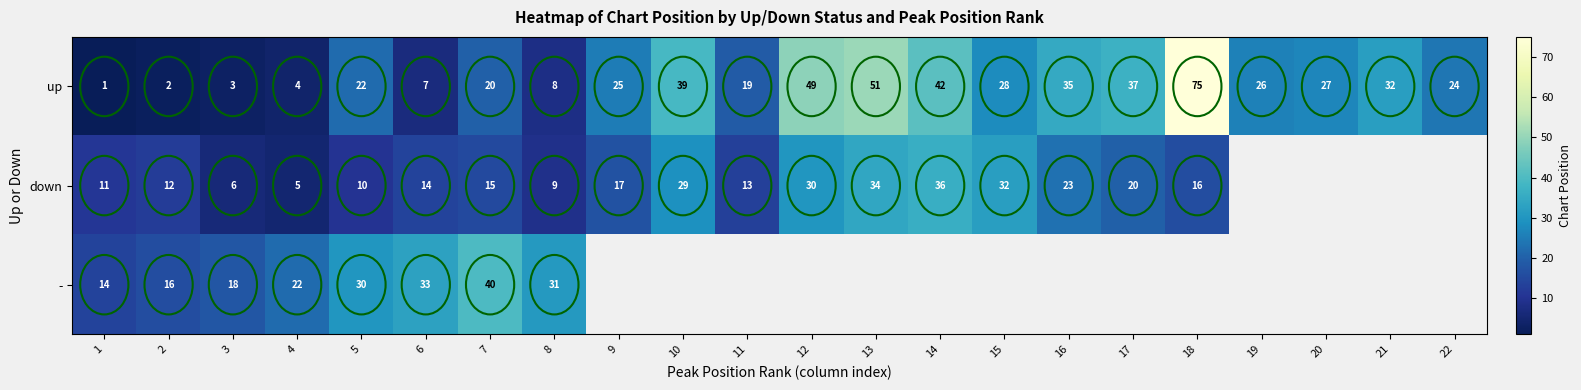

What is the sum of all up values?

576